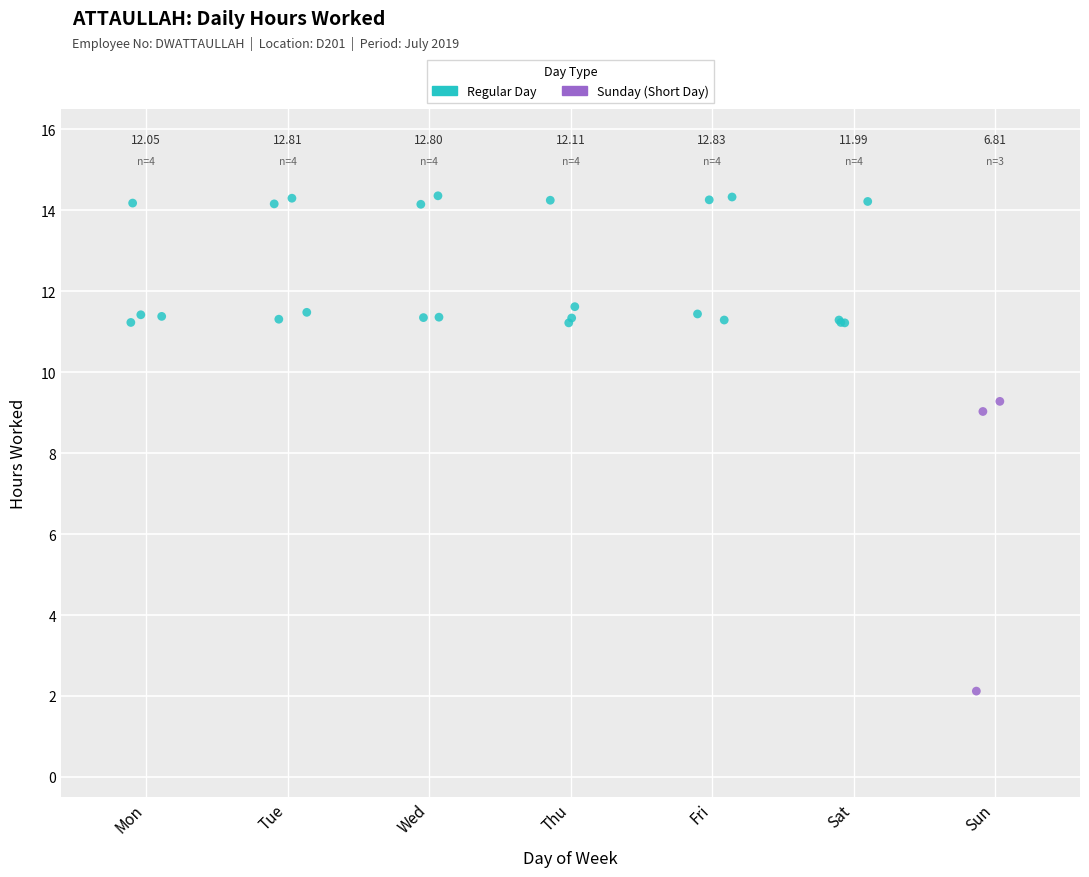

Which series contains the lowest Y value?

Sunday (Short Day)